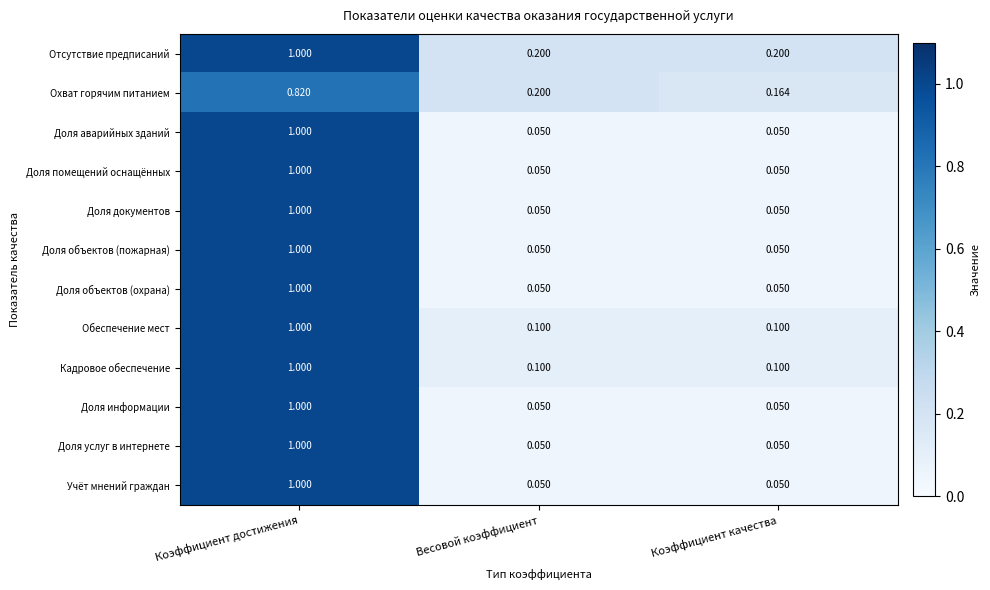

Which label corresponds to the largest value in the chart?

Коэффициент достижения